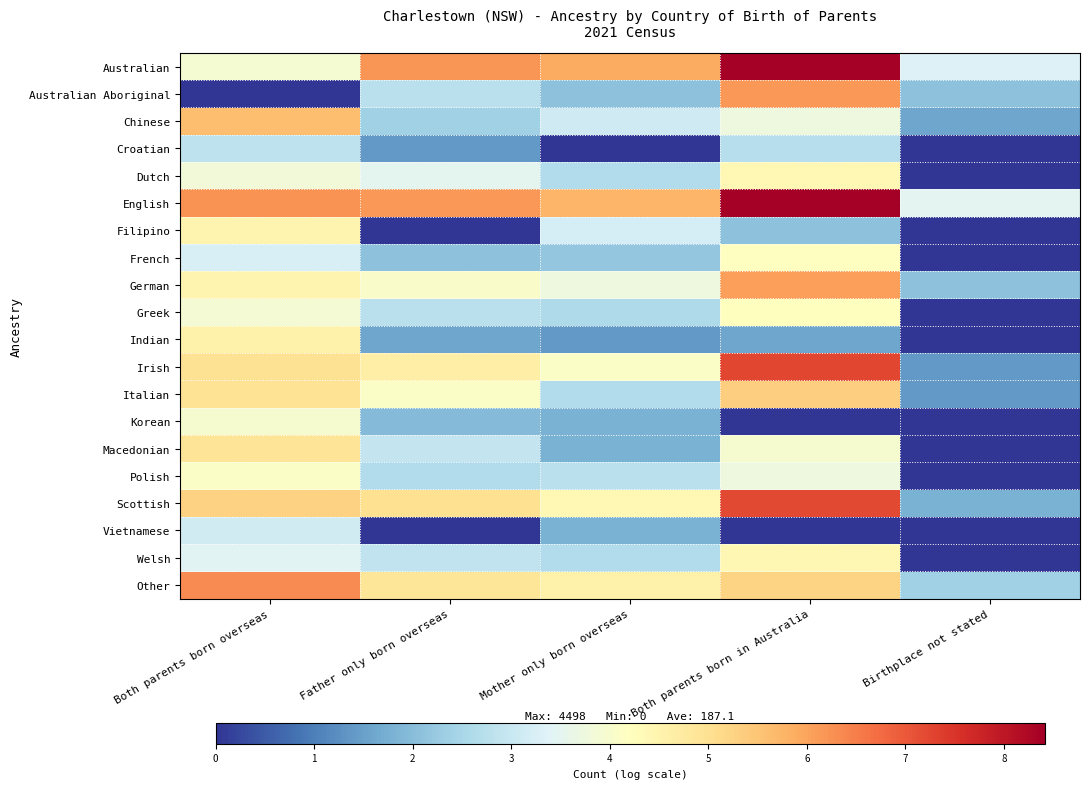

At which category is the sum across all series the highest?

Both parents born in Australia